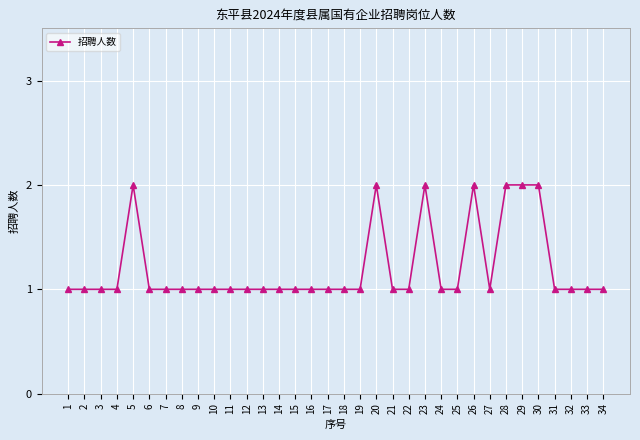

Does the chart have visible grid lines?

Yes